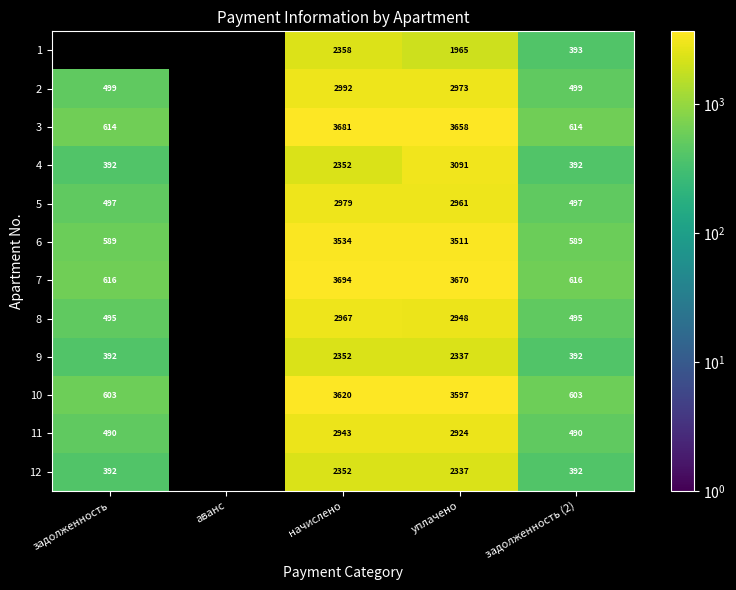

What is the difference between the highest and lowest values at задолженность (2)?

224